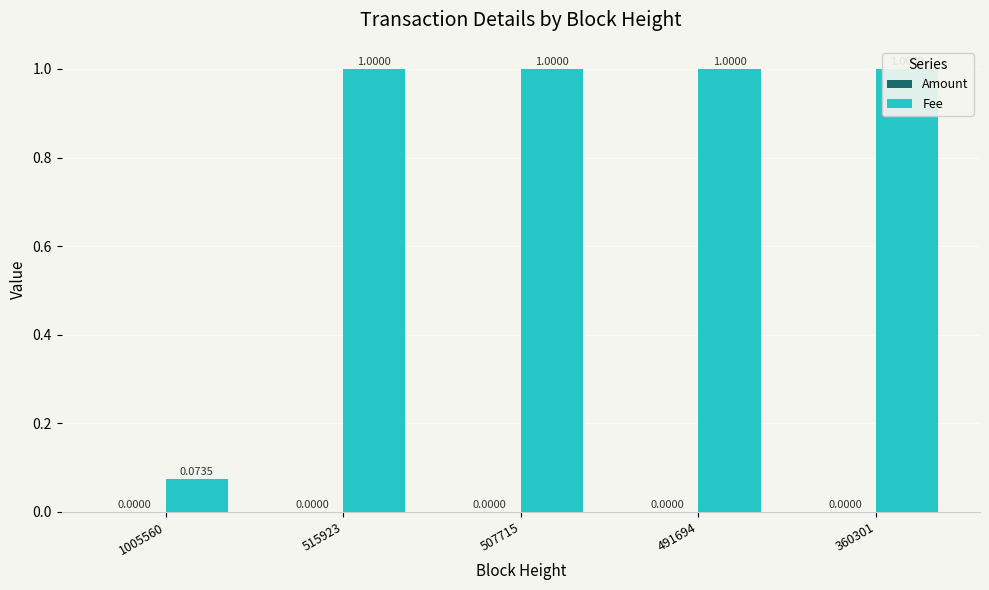

Reading left to right, transcribe all the data shown in this chart.

Amount: 1005560=0.0	515923=0.0	507715=0.0	491694=0.0	360301=0.0
Fee: 1005560=0.1	515923=1.0	507715=1.0	491694=1.0	360301=1.0